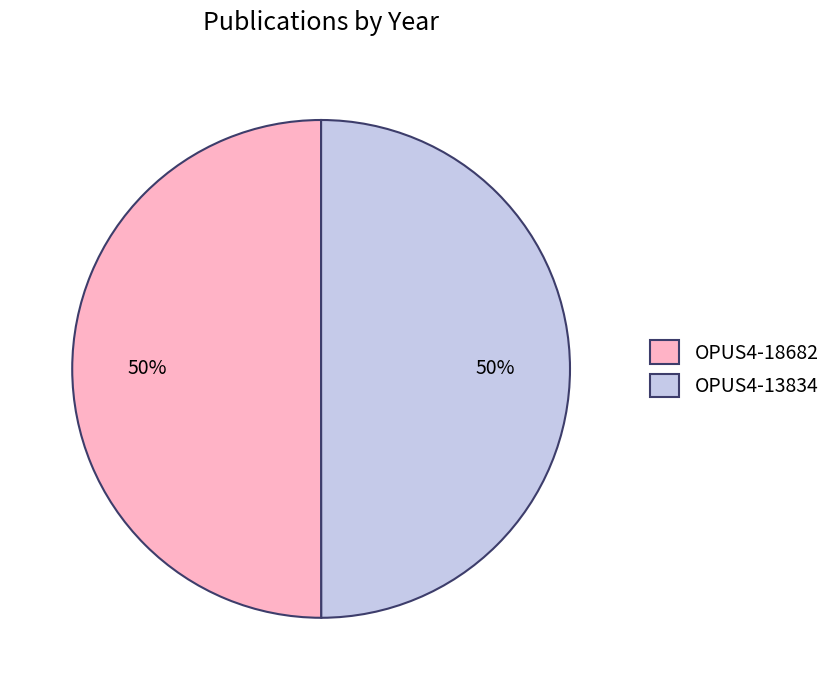

To the nearest percent, what is the average slice percentage?

50%